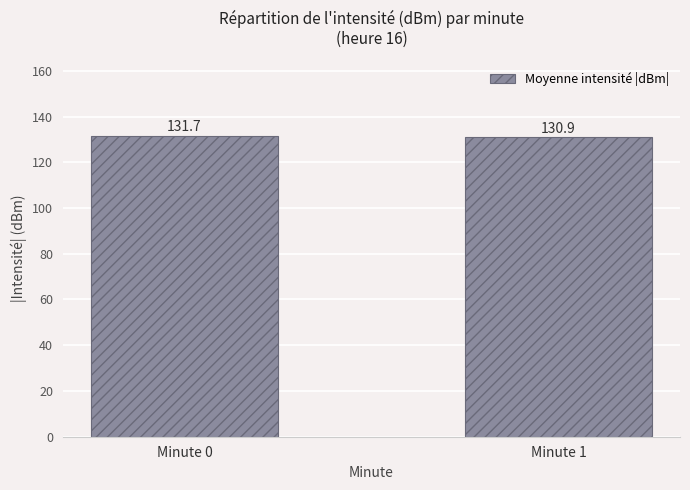

What is the ratio of the value at Minute 0 to the value at Minute 1?

1.0